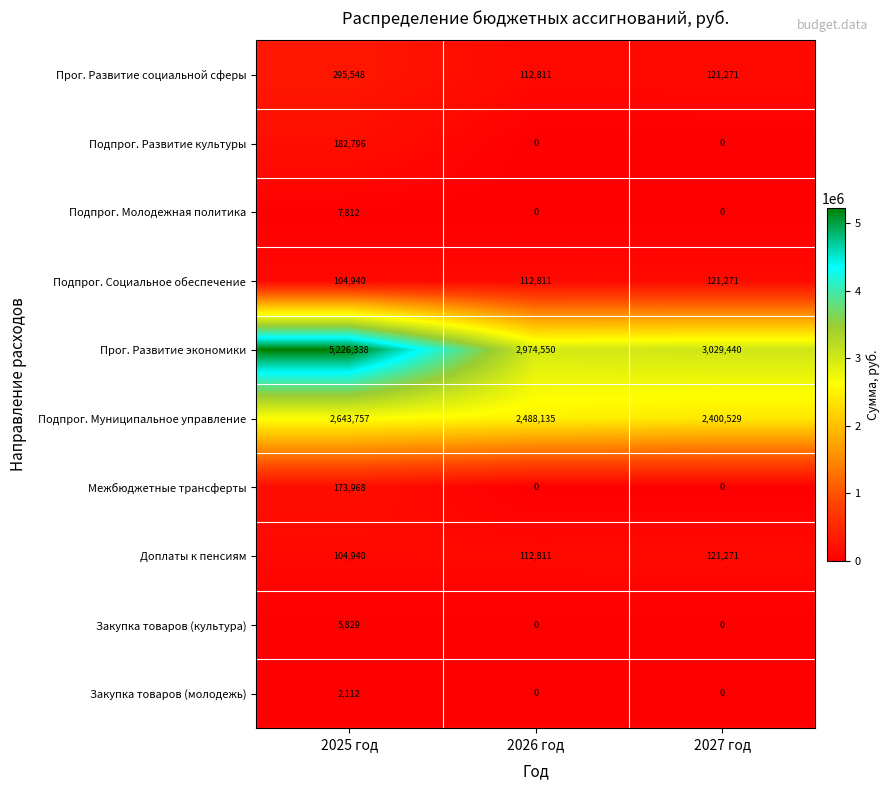

What is the average value of the Подпрог. Развитие культуры series?

60932